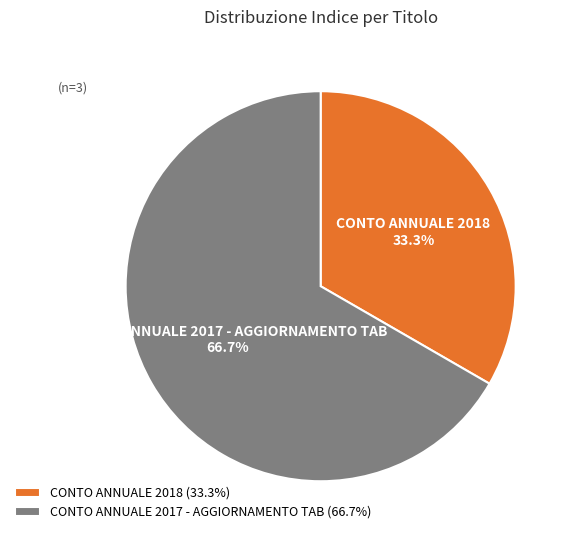

How many slices are in this pie chart?

2